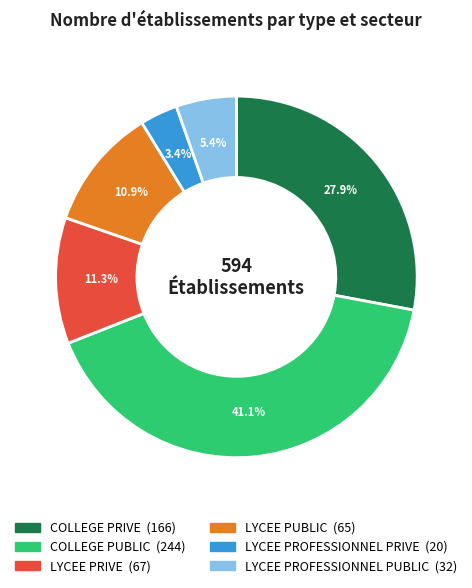

Is it true that COLLEGE PRIVE is 40% of the pie?

False